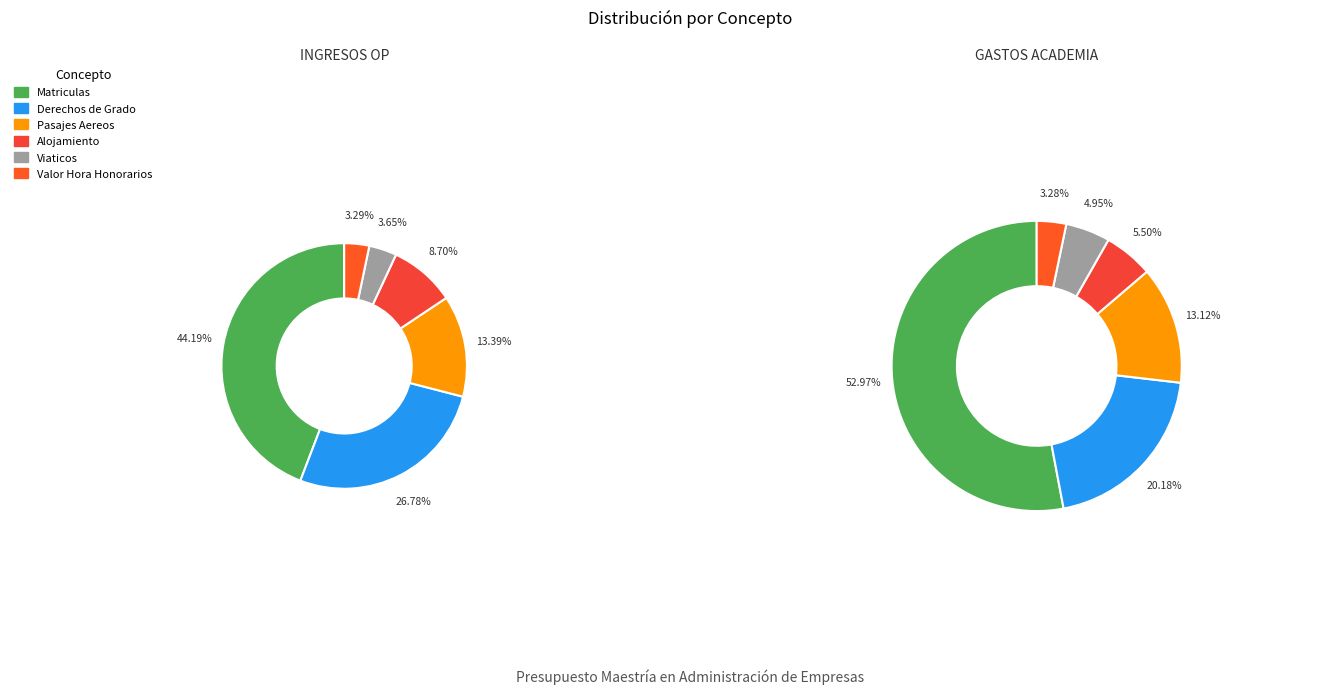

What is the difference between the highest and lowest values at Derechos de Grado?

400000